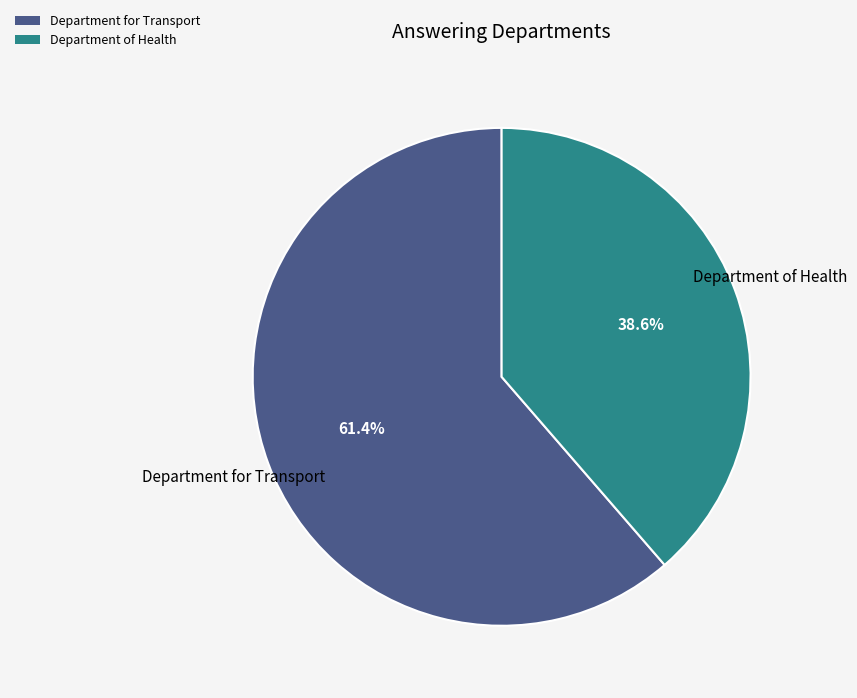

To the nearest percent, what portion does Department for Transport represent?

61%